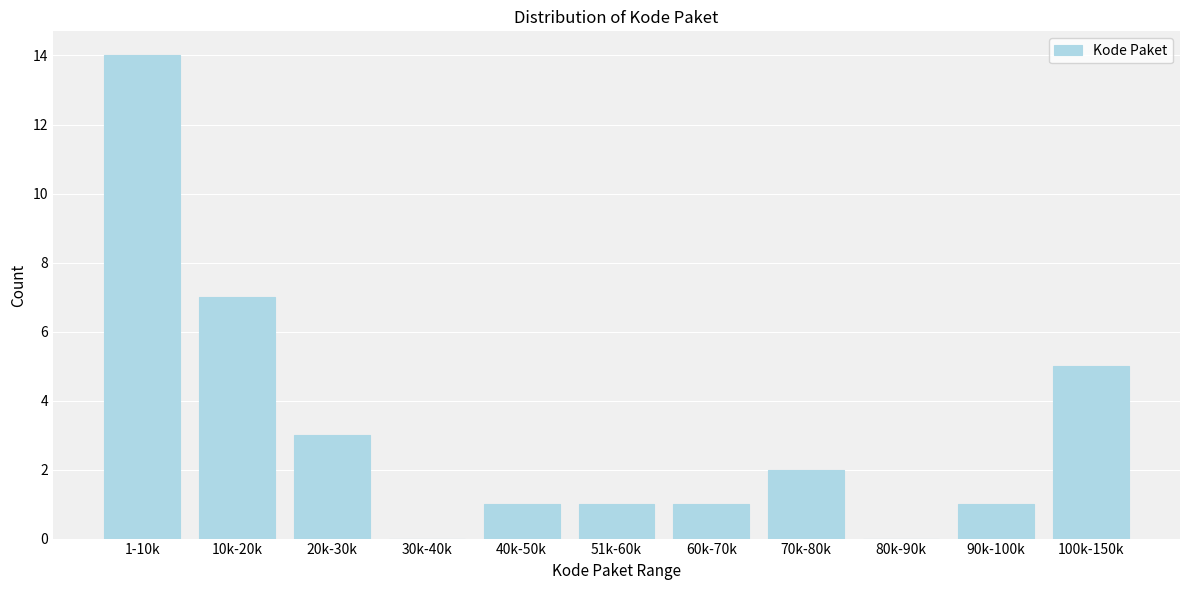

Reading right to left, extract all data points from this chart.

100k-150k=5	90k-100k=1	80k-90k=0	70k-80k=2	60k-70k=1	51k-60k=1	40k-50k=1	30k-40k=0	20k-30k=3	10k-20k=7	1-10k=14